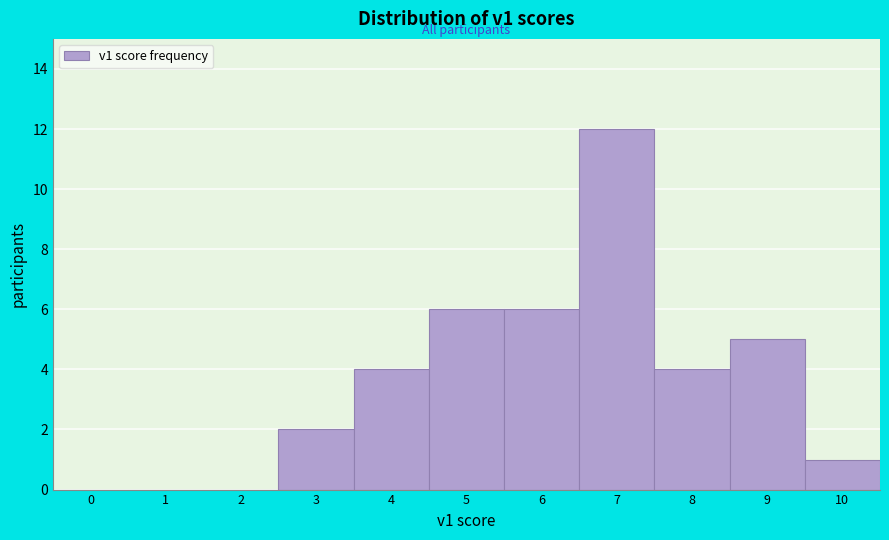

Over which range of the x-axis is the bar tallest?

6.5 to 7.5